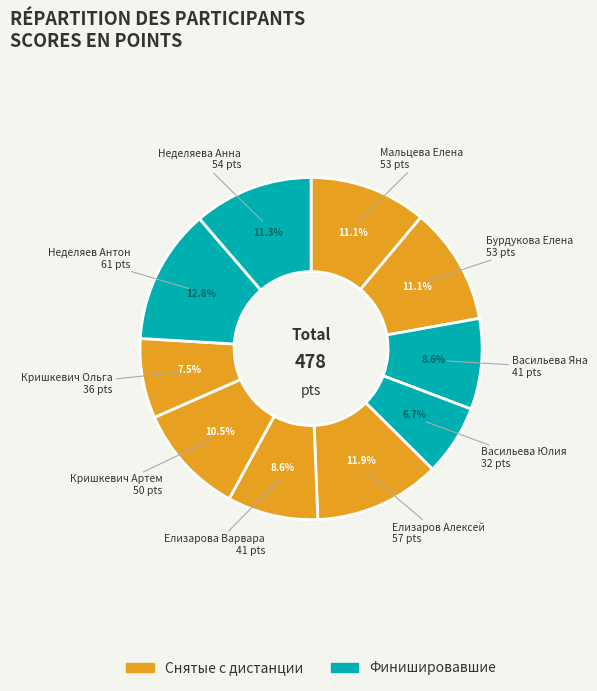

Count the number of slices in the pie.

10